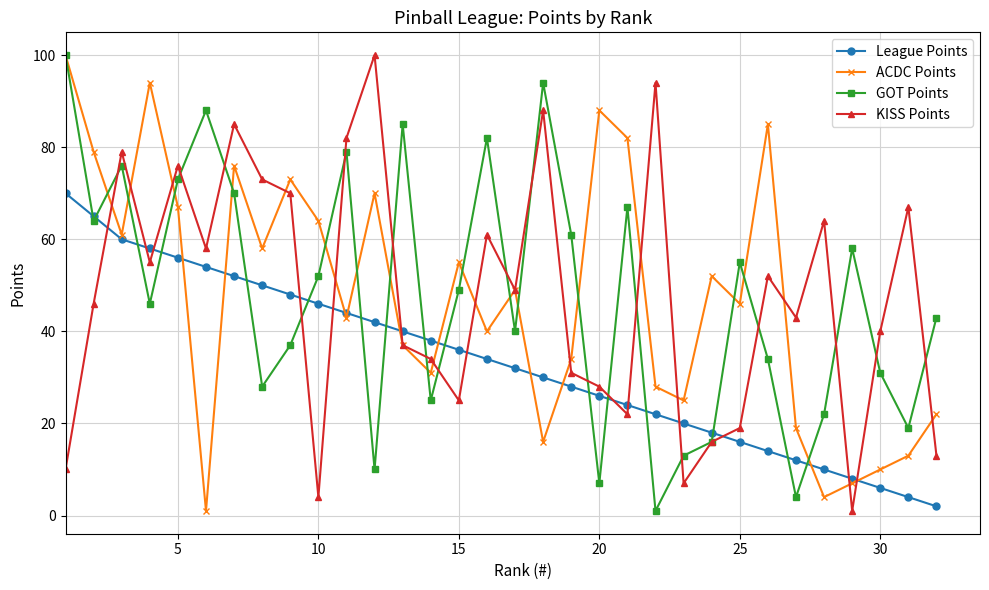

Which series ends up on top after the final intersection of League Points and KISS Points?

KISS Points